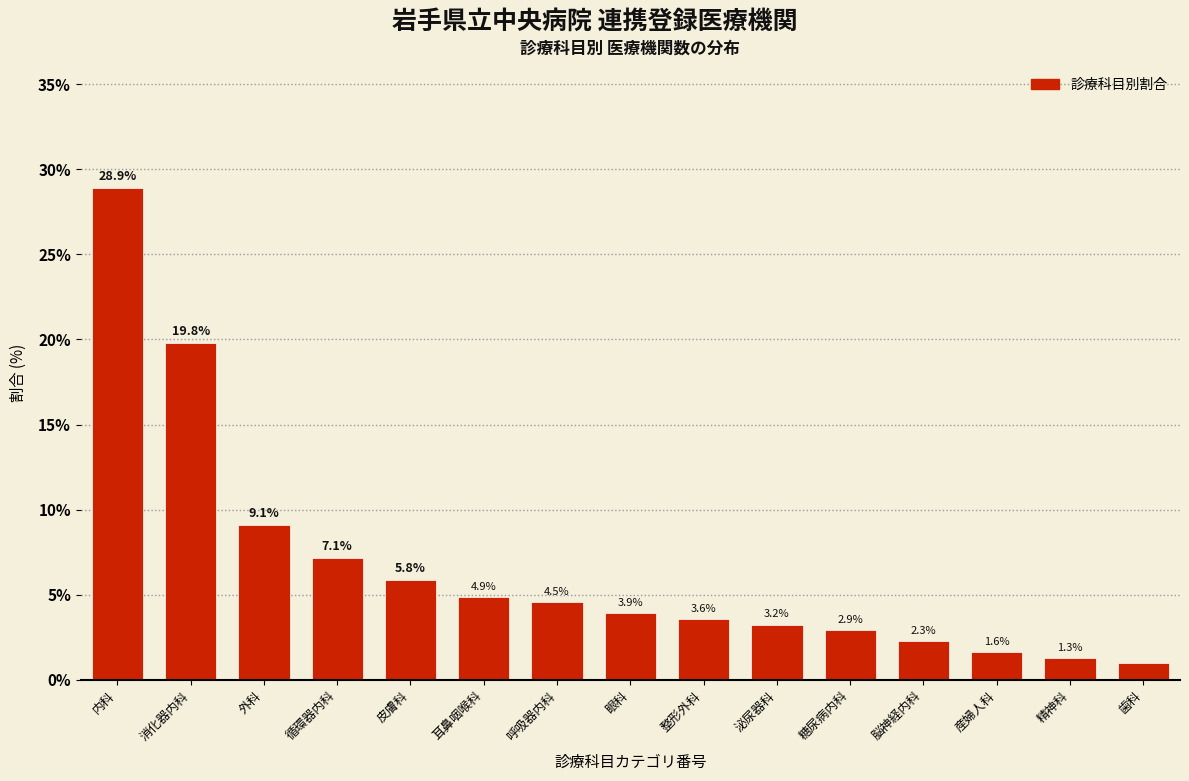

What is the difference between the maximum and minimum values?

27.9